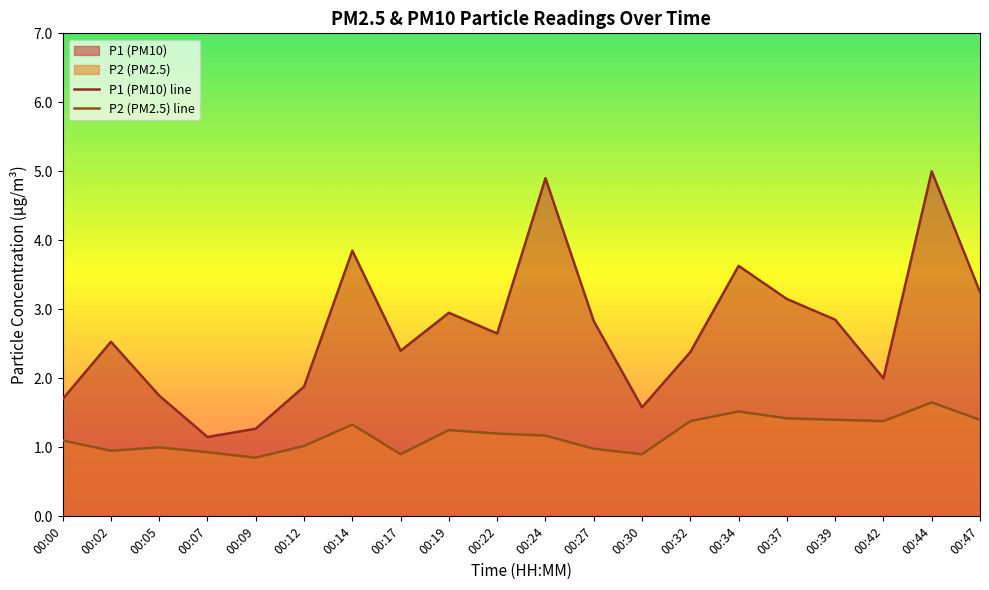

True or false: P1 (PM10) line and P2 (PM2.5) line cross at least once.

False